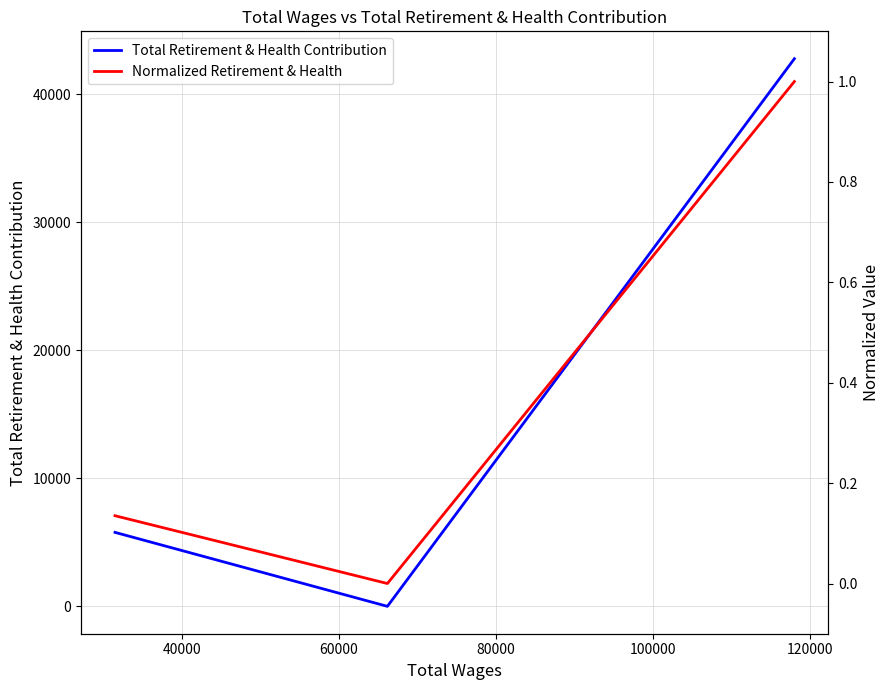

What is the difference between the maximum and minimum values in the Normalized Retirement & Health series?

1.0